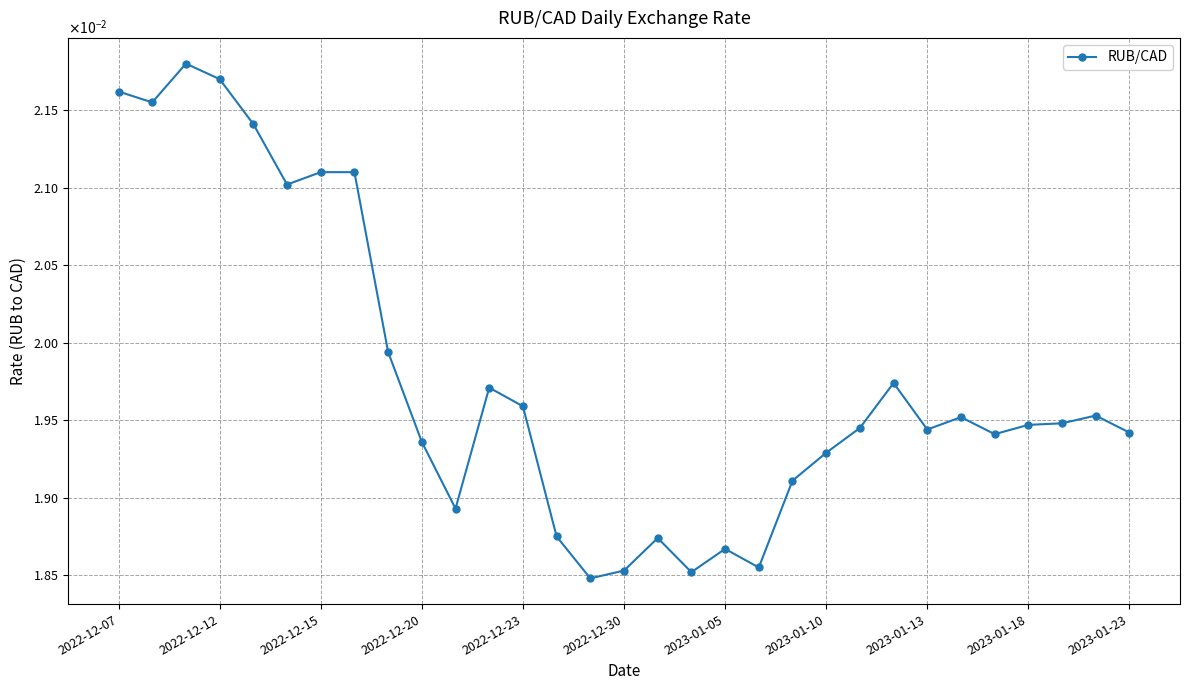

Is this an area chart (filled region under the line)?

No